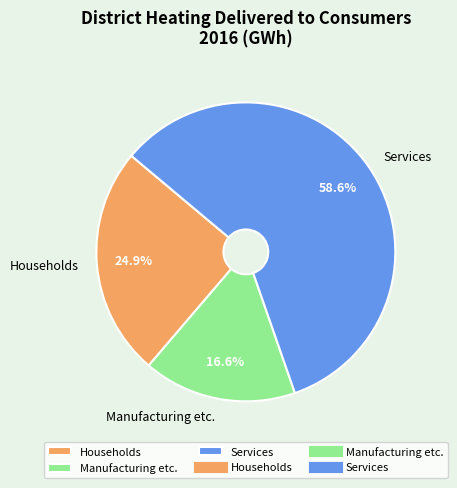

To the nearest percent, what portion does Households represent?

25%